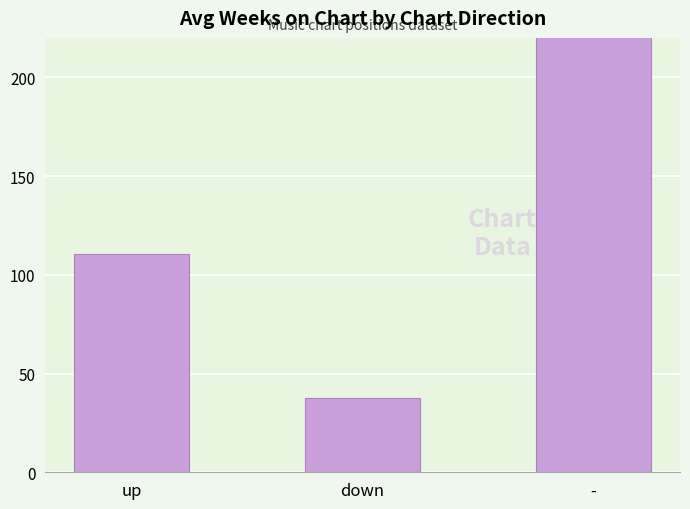

Does the chart contain any negative values?

No